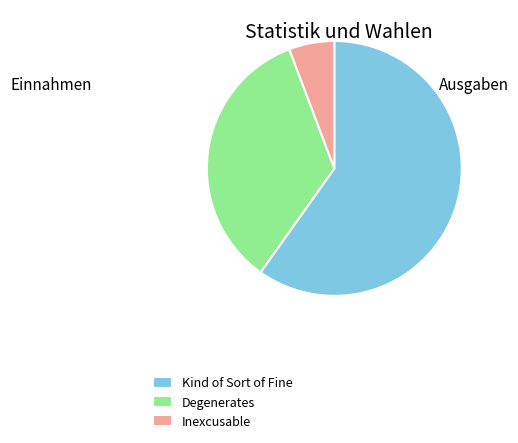

Is it true that Degenerates is 49% of the pie?

False